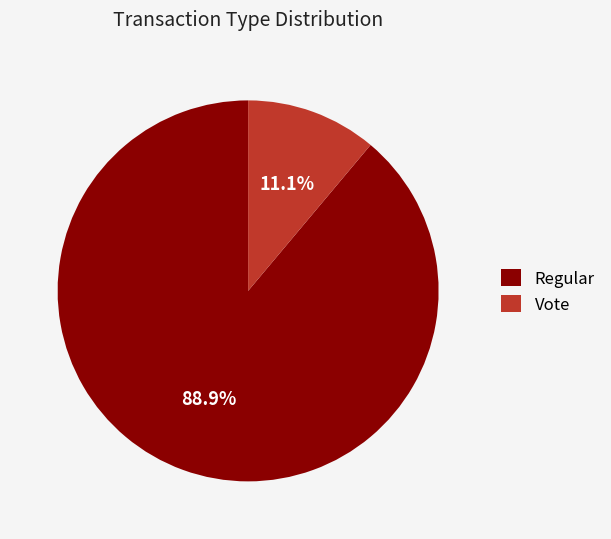

Is it true that Vote is 24% of the pie?

False